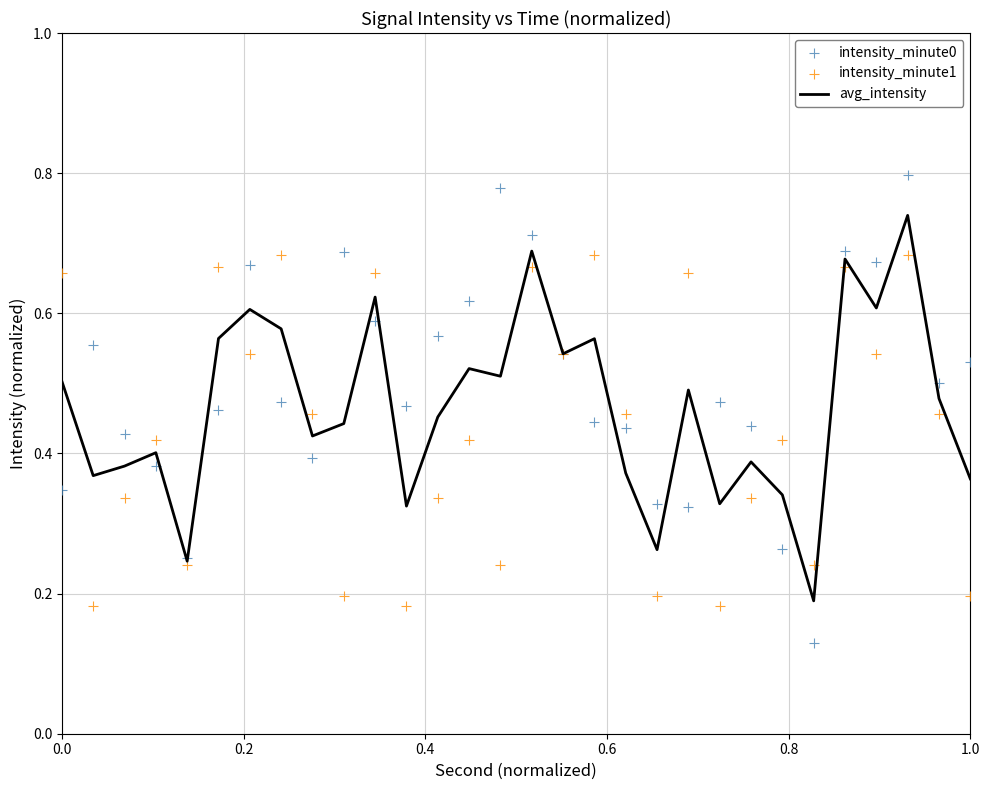

Which series contains the lowest Y value?

intensity_minute0